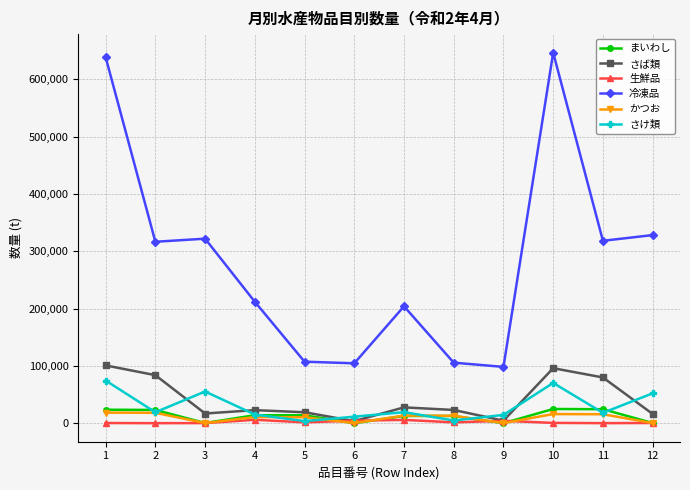

How many values in the 生鮮品 series are below 1544?

6